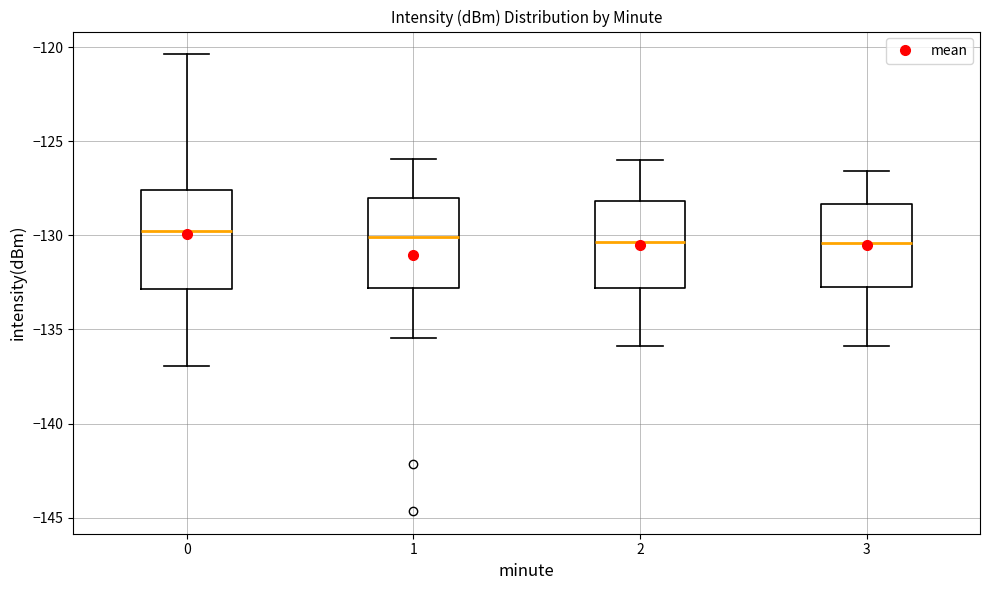

Comparing the boxes themselves (not the whiskers), which one is the tallest?

0